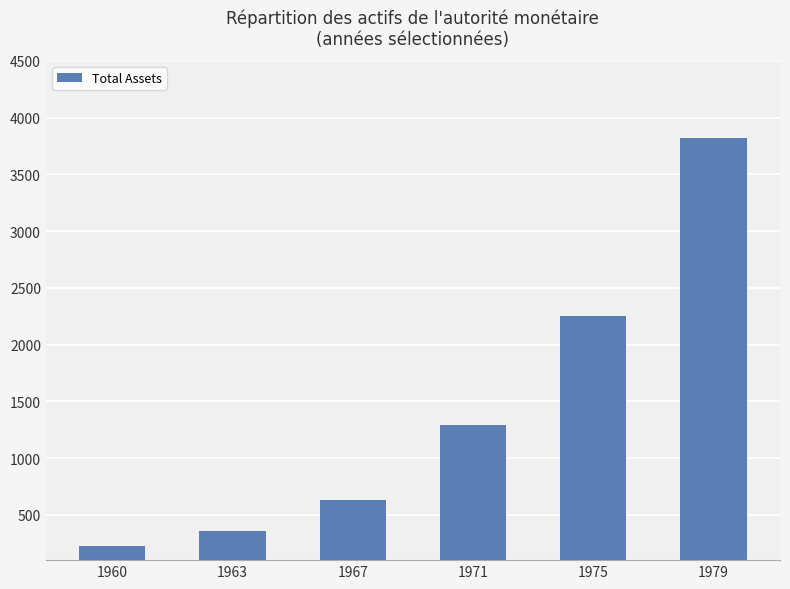

The chart shows a value of 1698.8 at 1971. True or false?

False